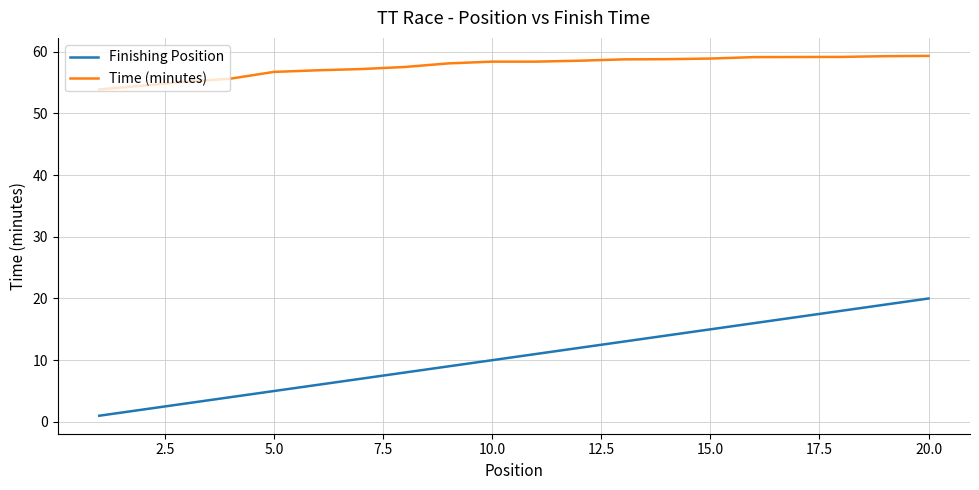

Which series has the widest spread of values?

Finishing Position